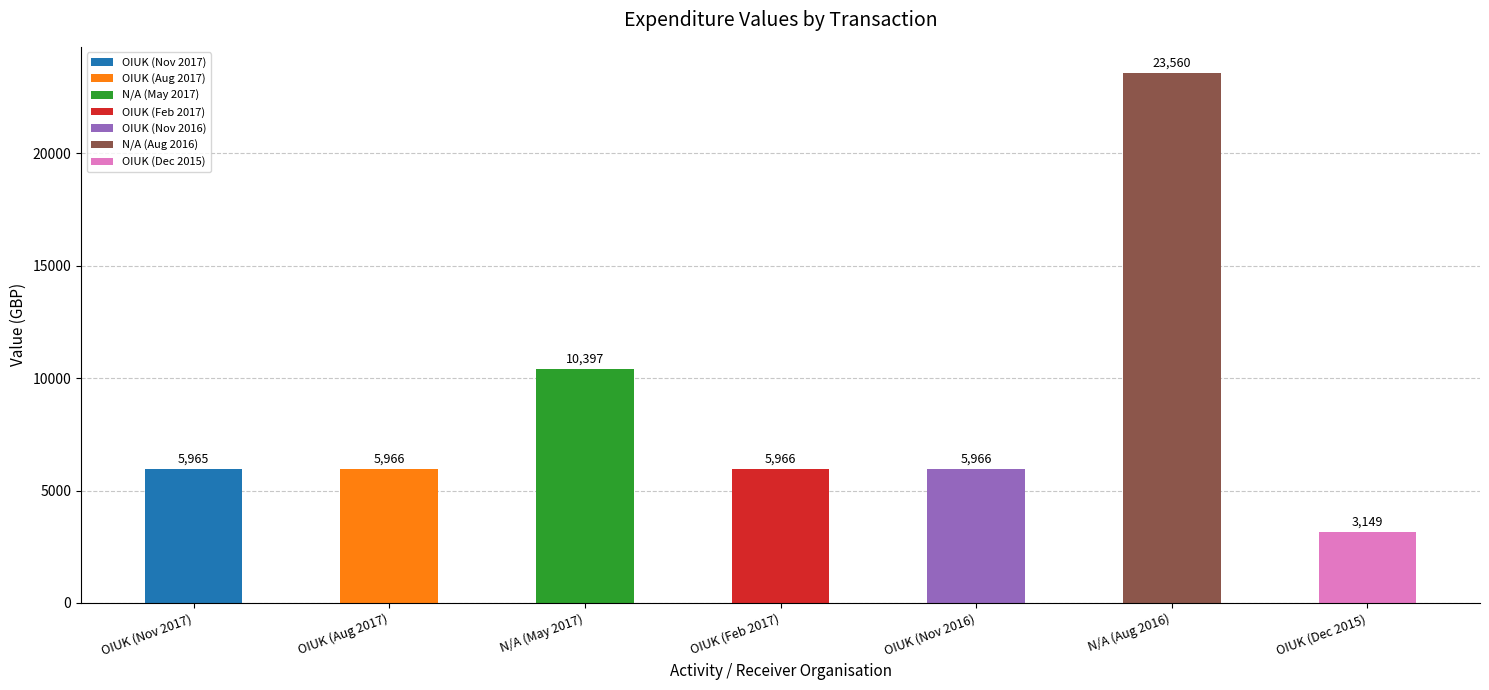

What is the difference between the maximum and minimum values?

20411